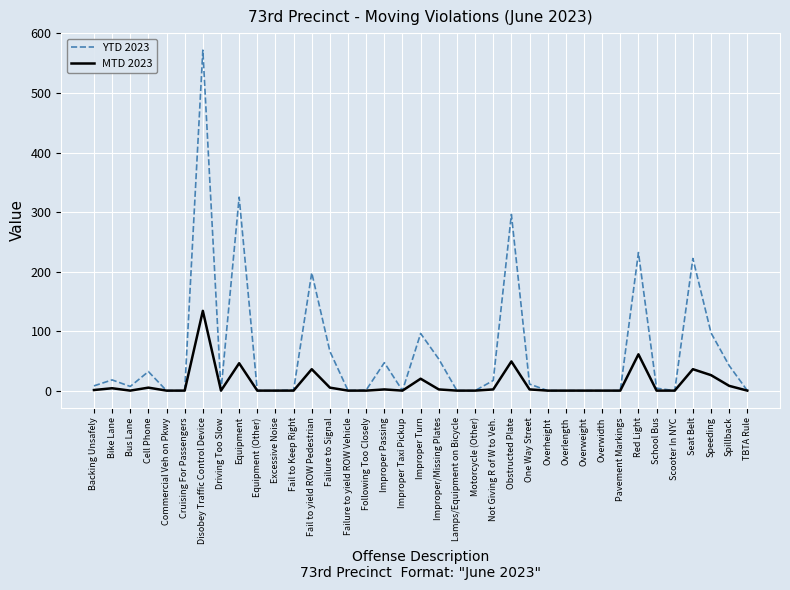

Rank the series by their maximum value, from lowest to highest.

MTD 2023, YTD 2023